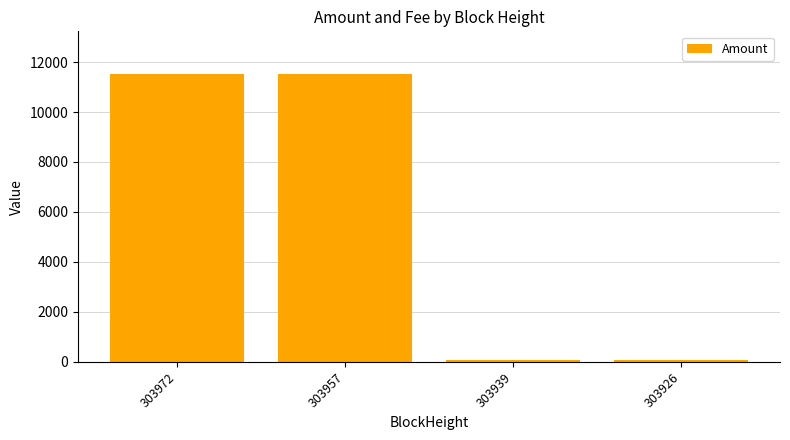

How many bars are there in total?

4